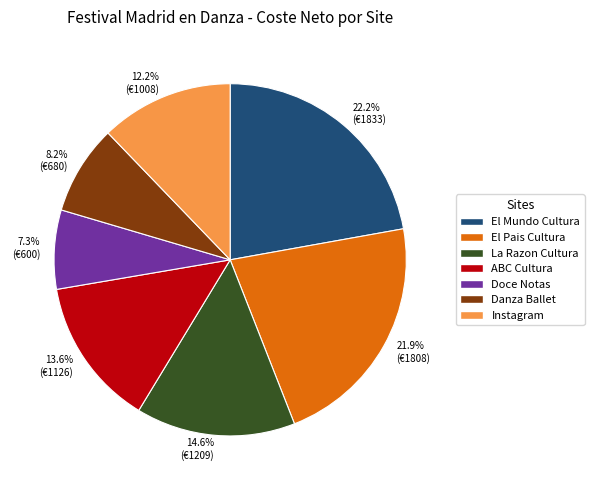

Which slice is the smallest?

Doce Notas